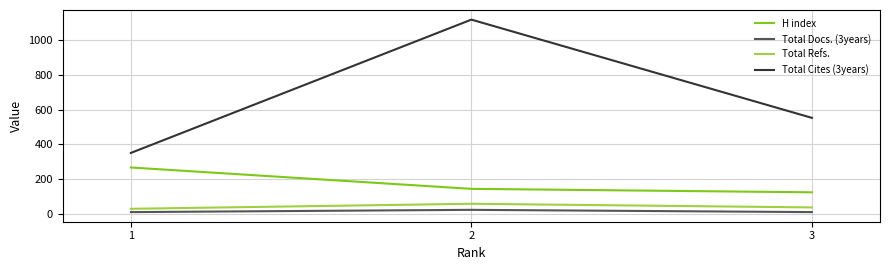

Is the value of H index at 2 greater than the value of Total Cites (3years) at 2?

No